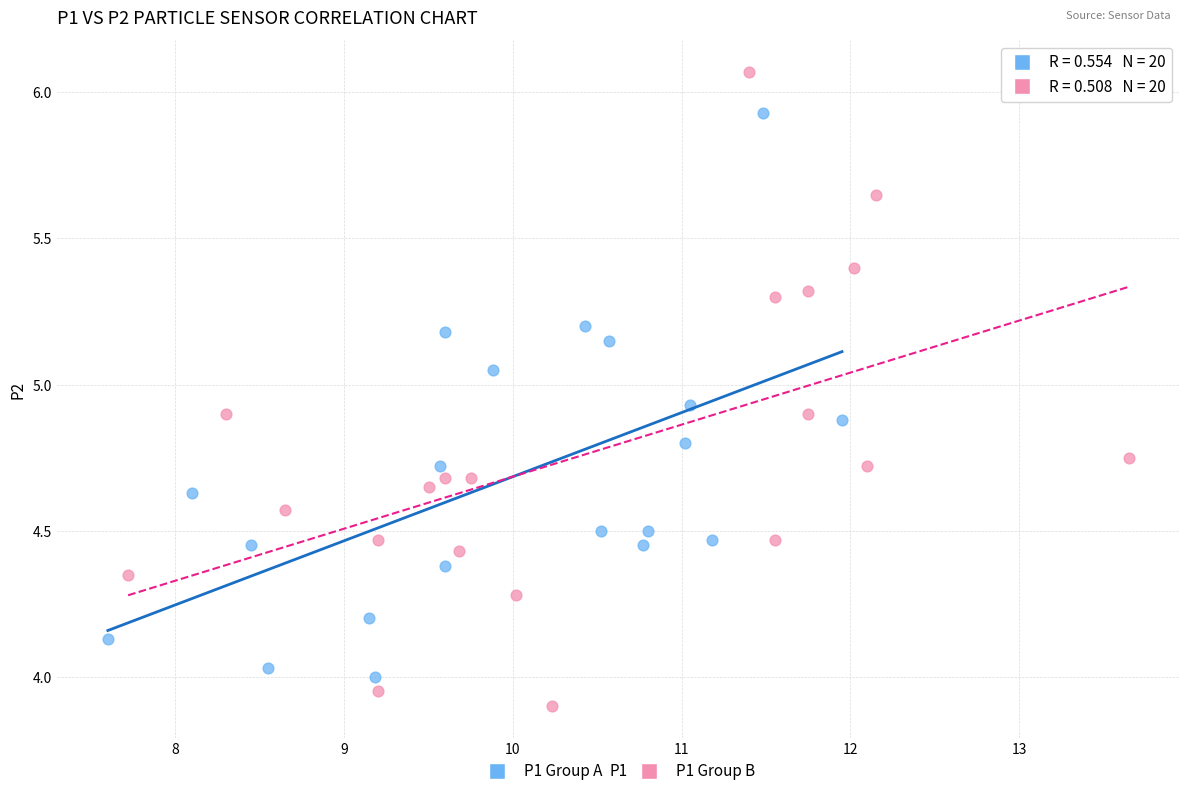

Which series contains the highest Y value?

P1 Group B